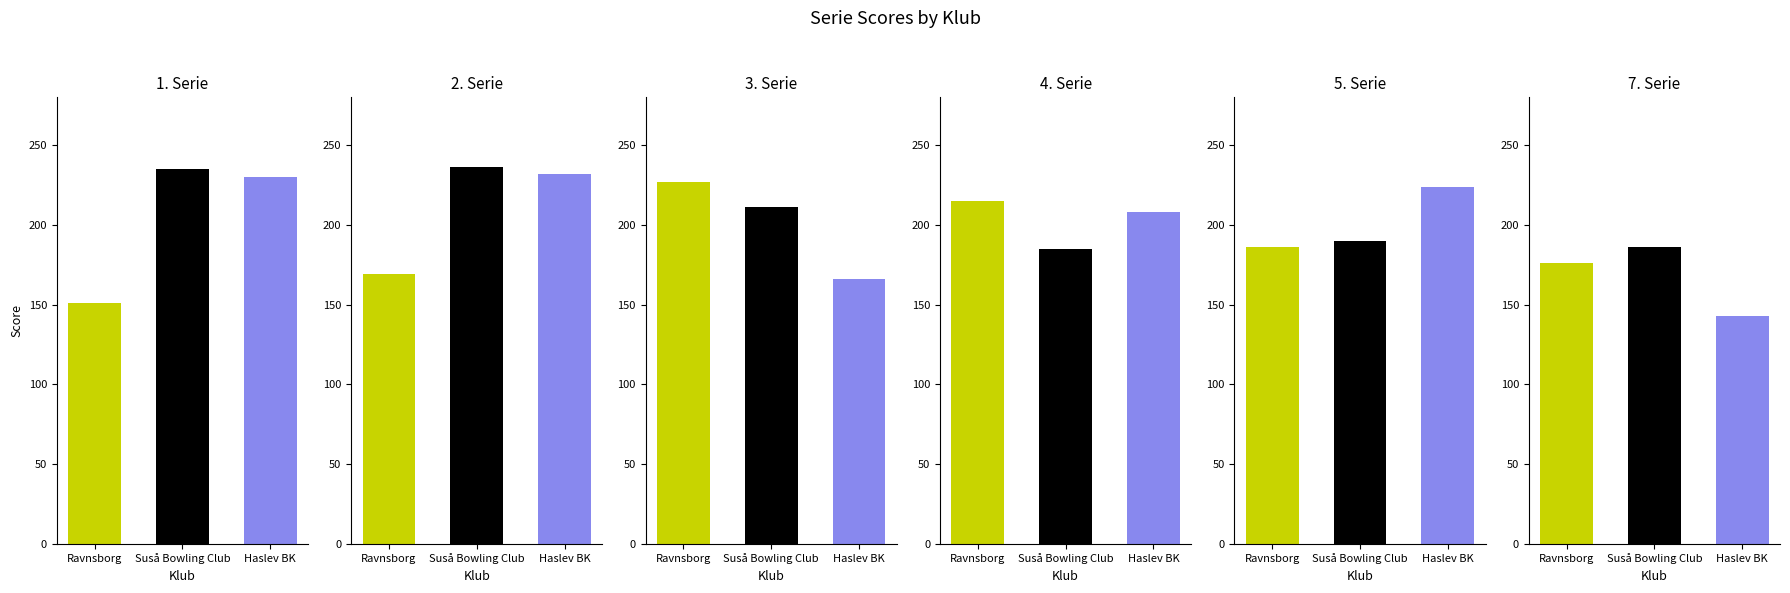

At which category is the sum across all series the highest?

2. Serie